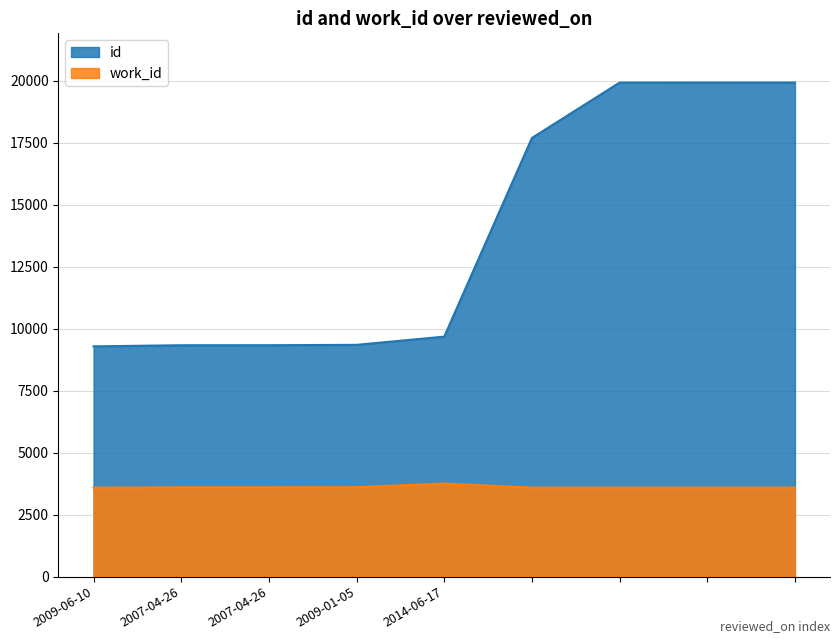

What is the difference between the maximum and minimum values in the work_id series?

163